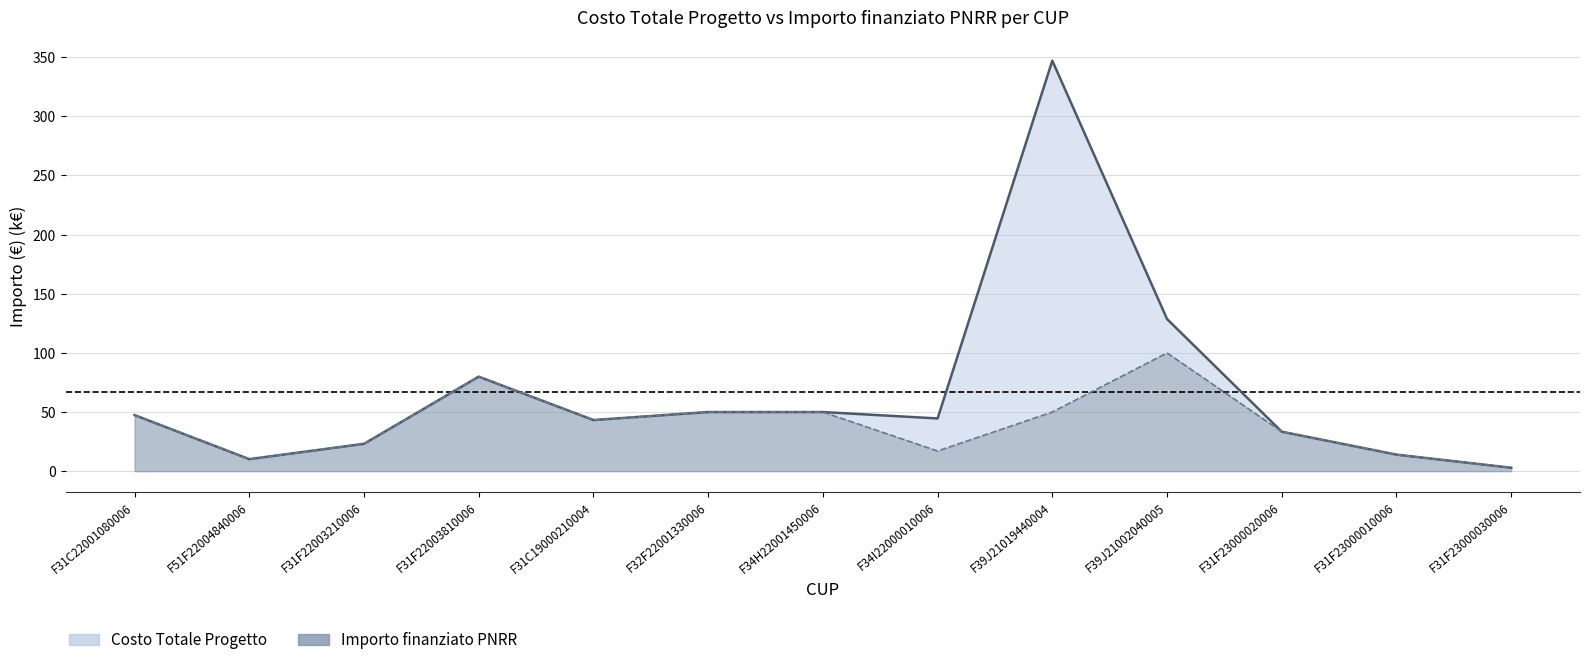

What is the label of the 5th point from the left?

F31C19000210004